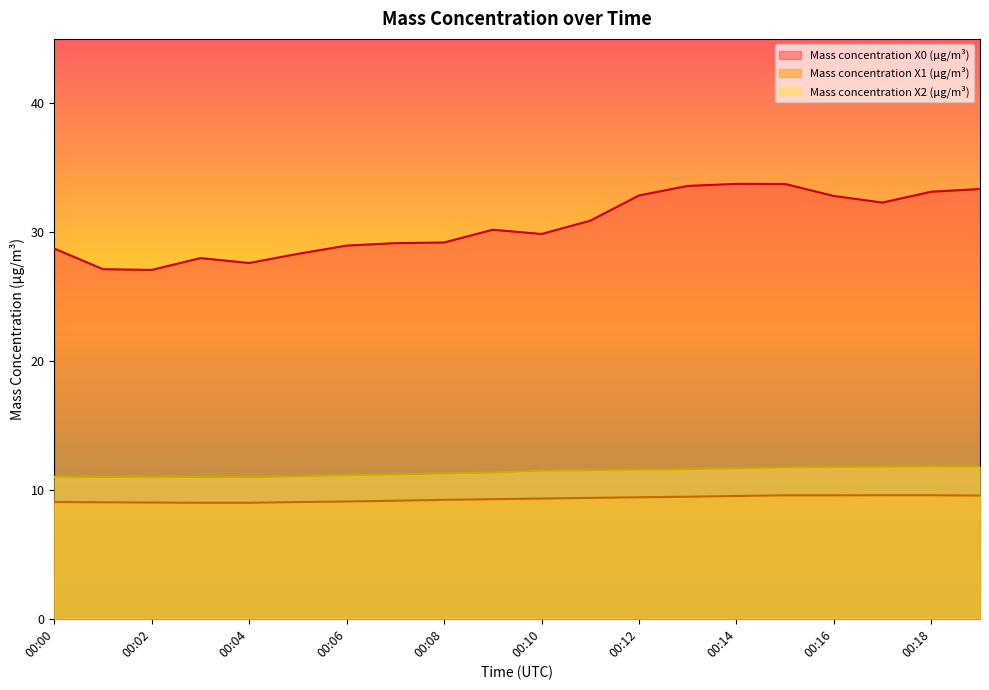

At which category is the sum across all series the highest?

00:15